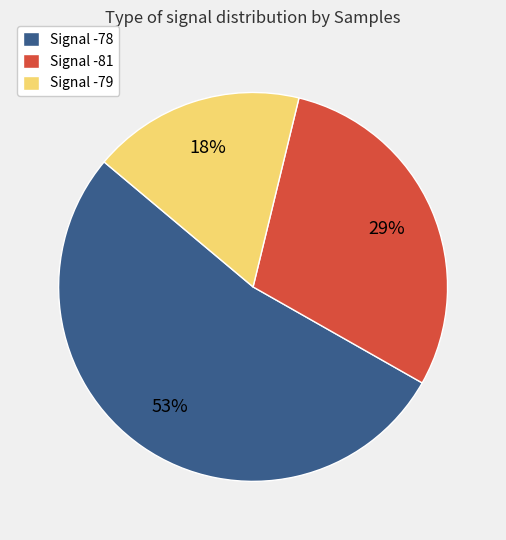

Which has a higher value, Signal -79 or Signal -78?

Signal -78